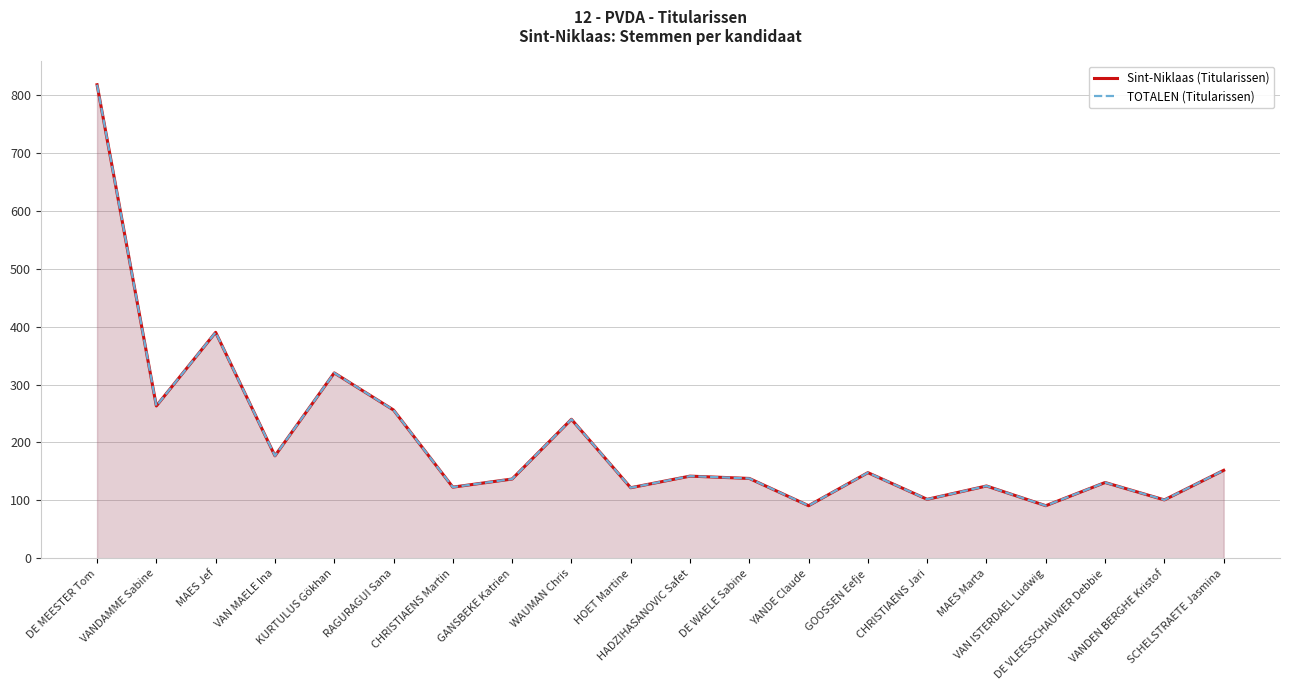

Is it true that TOTALEN (Titularissen) equals 131 at DE VLEESSCHAUWER Debbie?

True